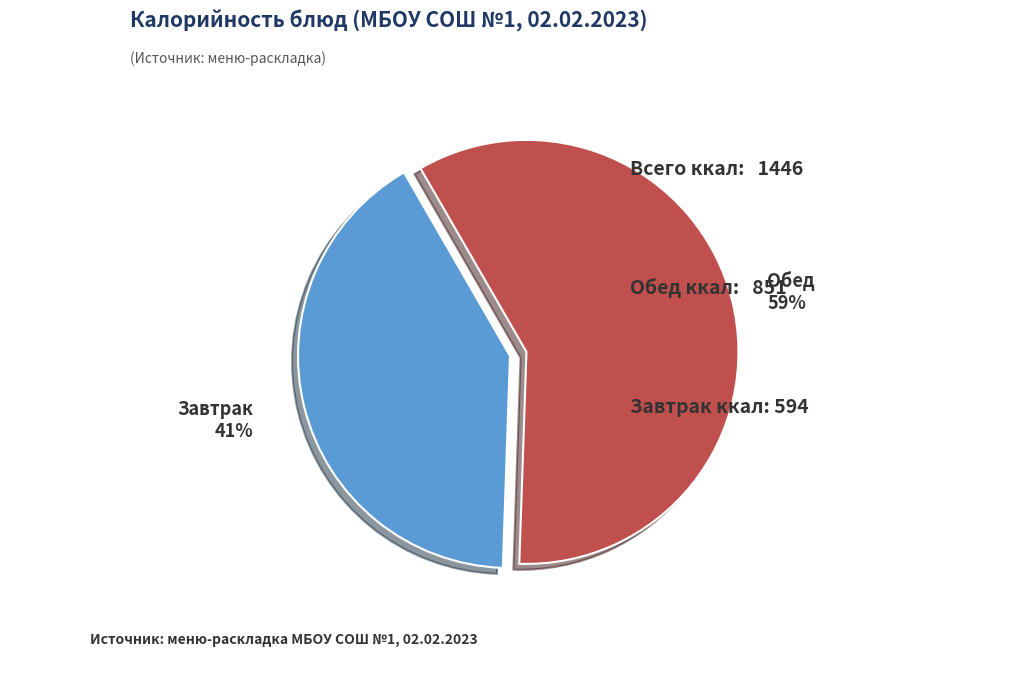

Is the sum of Завтрак and Обед greater than half?

Yes